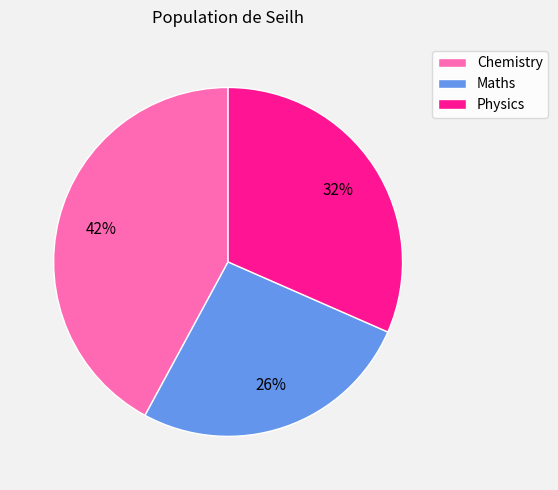

Which slice is the largest?

Chemistry